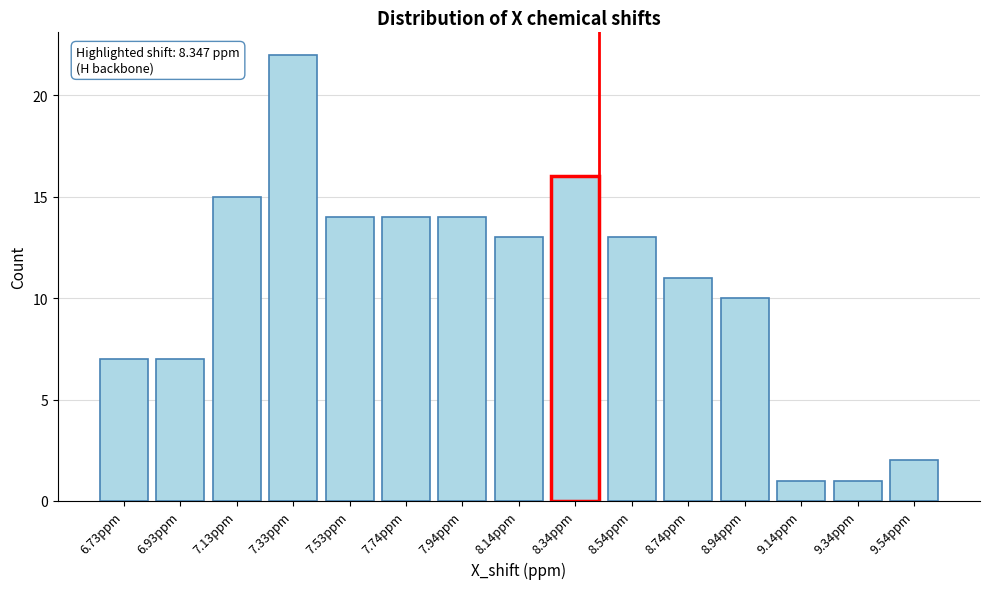

Reading left to right, extract all data points from this chart.

7	7	15	22	14	14	14	13	16	13	11	10	1	1	2